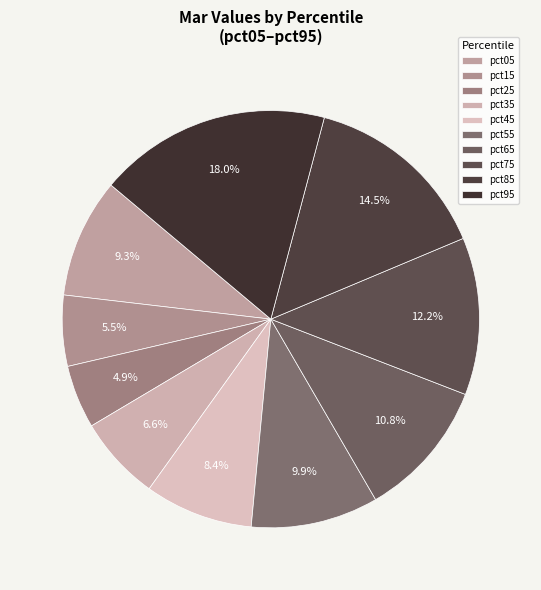

What percentage is the pct95 slice, to the nearest percent?

18%